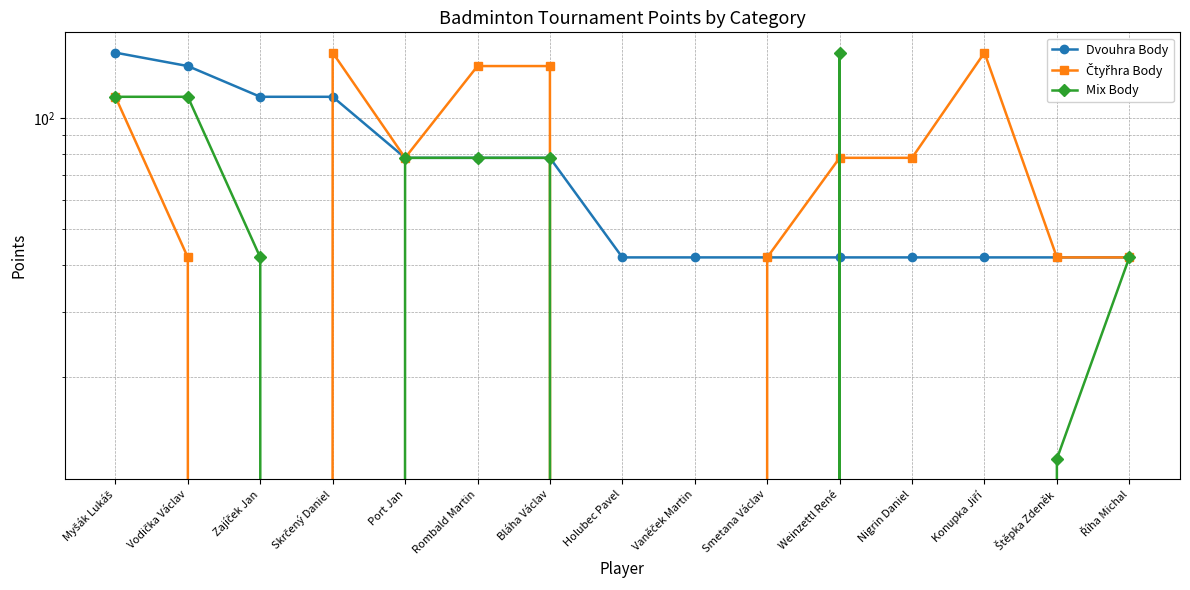

What is the difference between the maximum and minimum values in the Čtyřhra Body series?

150